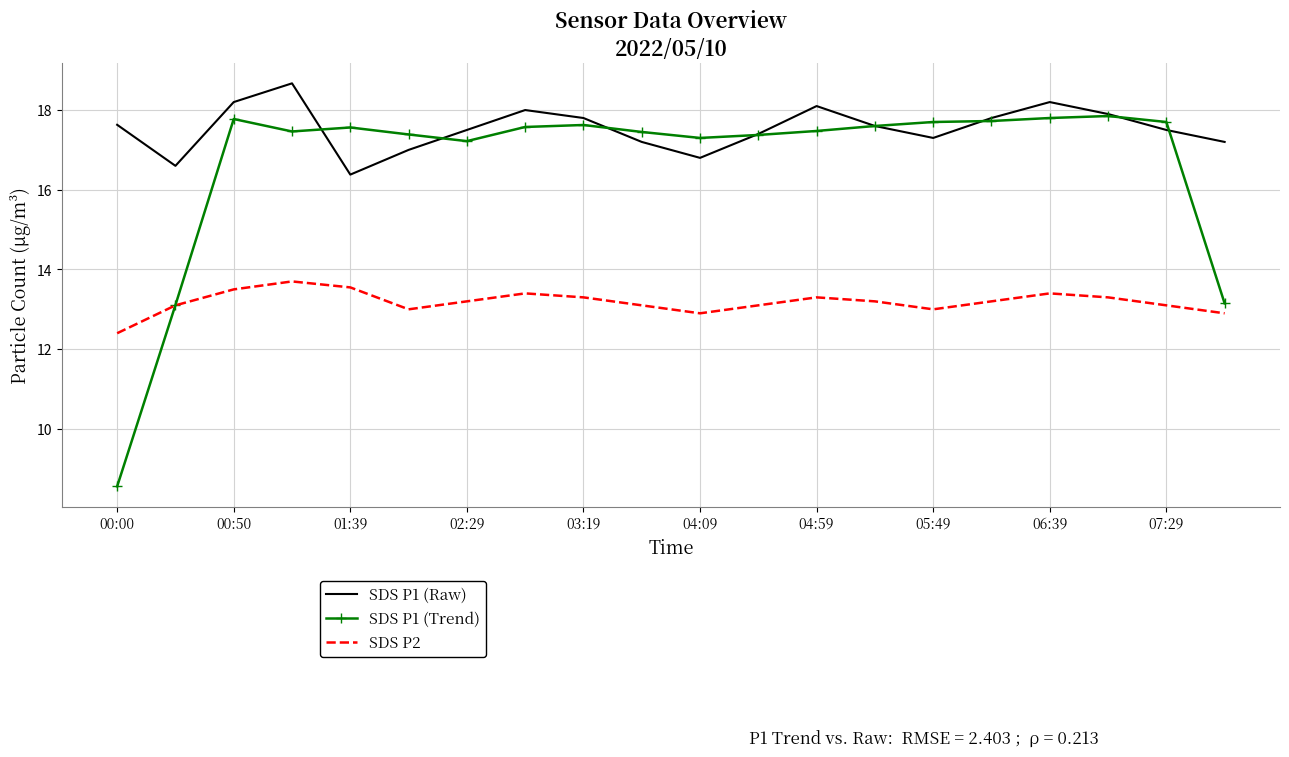

Which series has the widest spread of values?

SDS P1 (Trend)